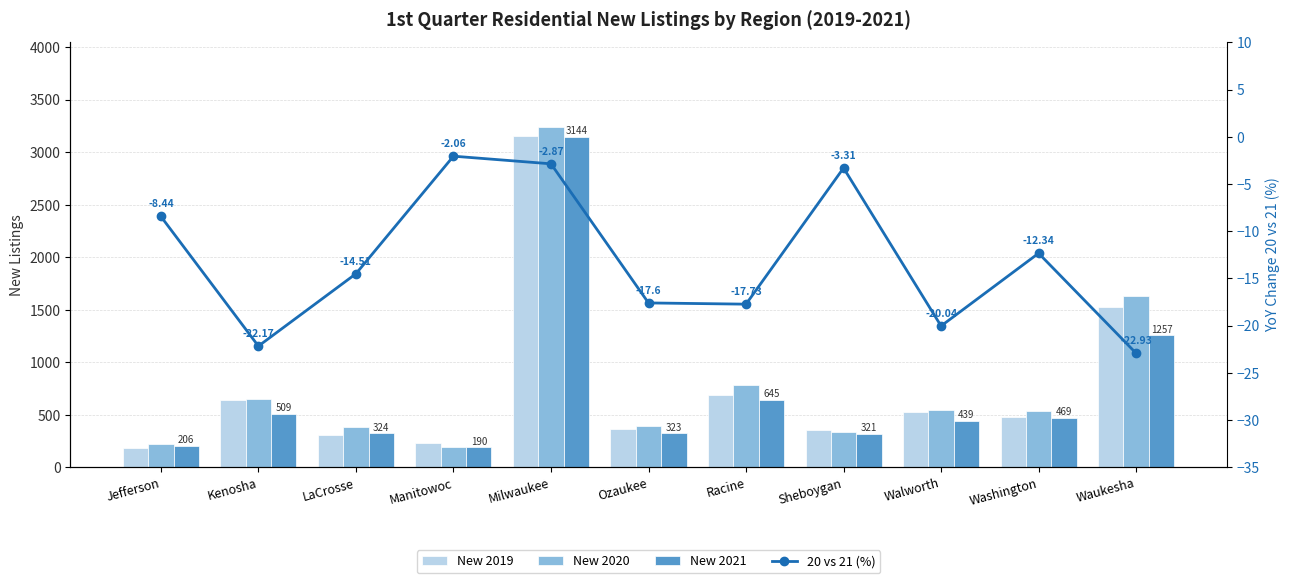

How many groups of bars are there?

11